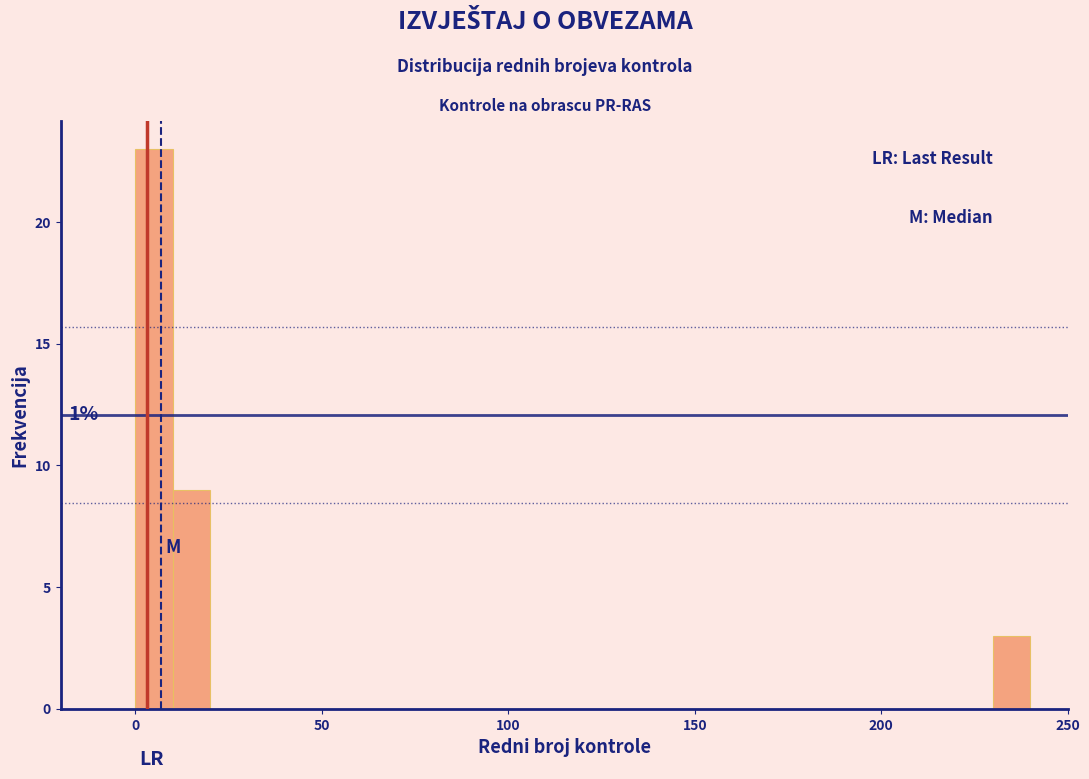

Read against the x-axis, roughly where is the centre of the tallest bar?

5